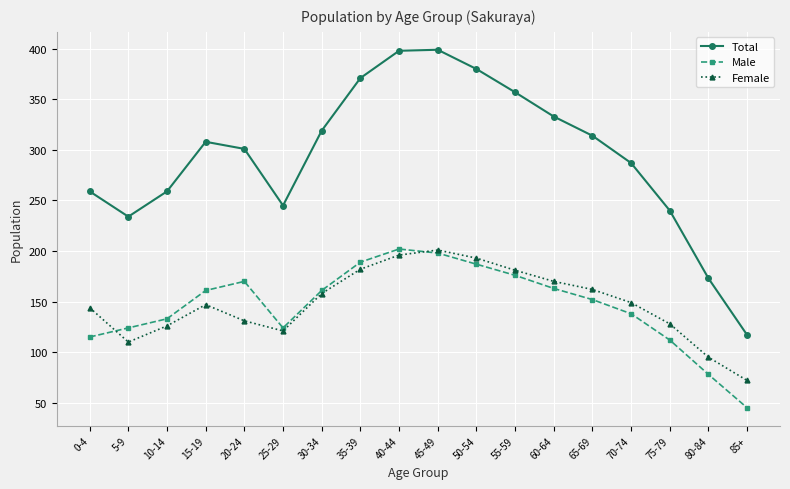

At which category does Female reach its first local peak?

15-19